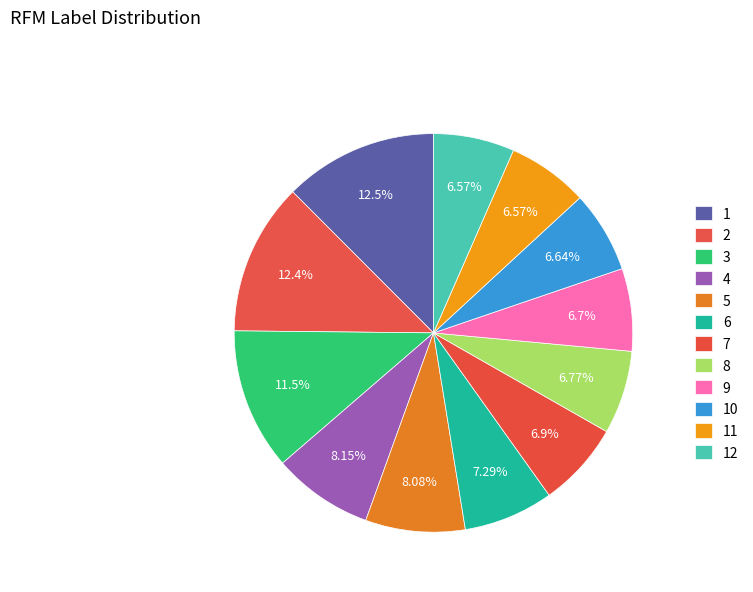

To the nearest percent, what portion does 4 represent?

8%